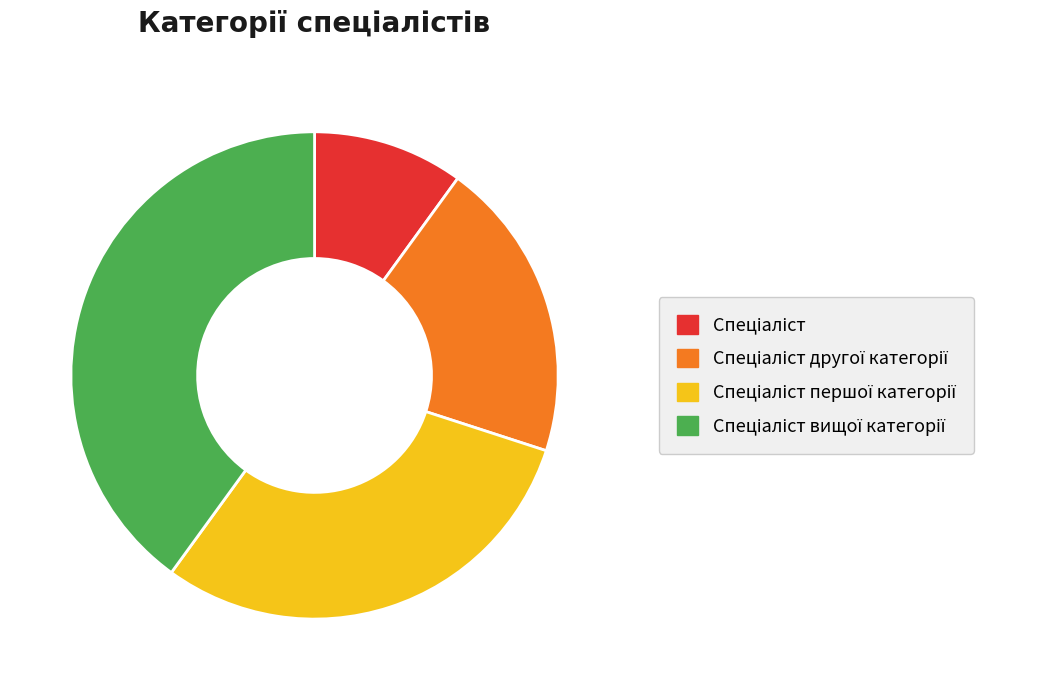

Is there a majority slice in this chart?

No